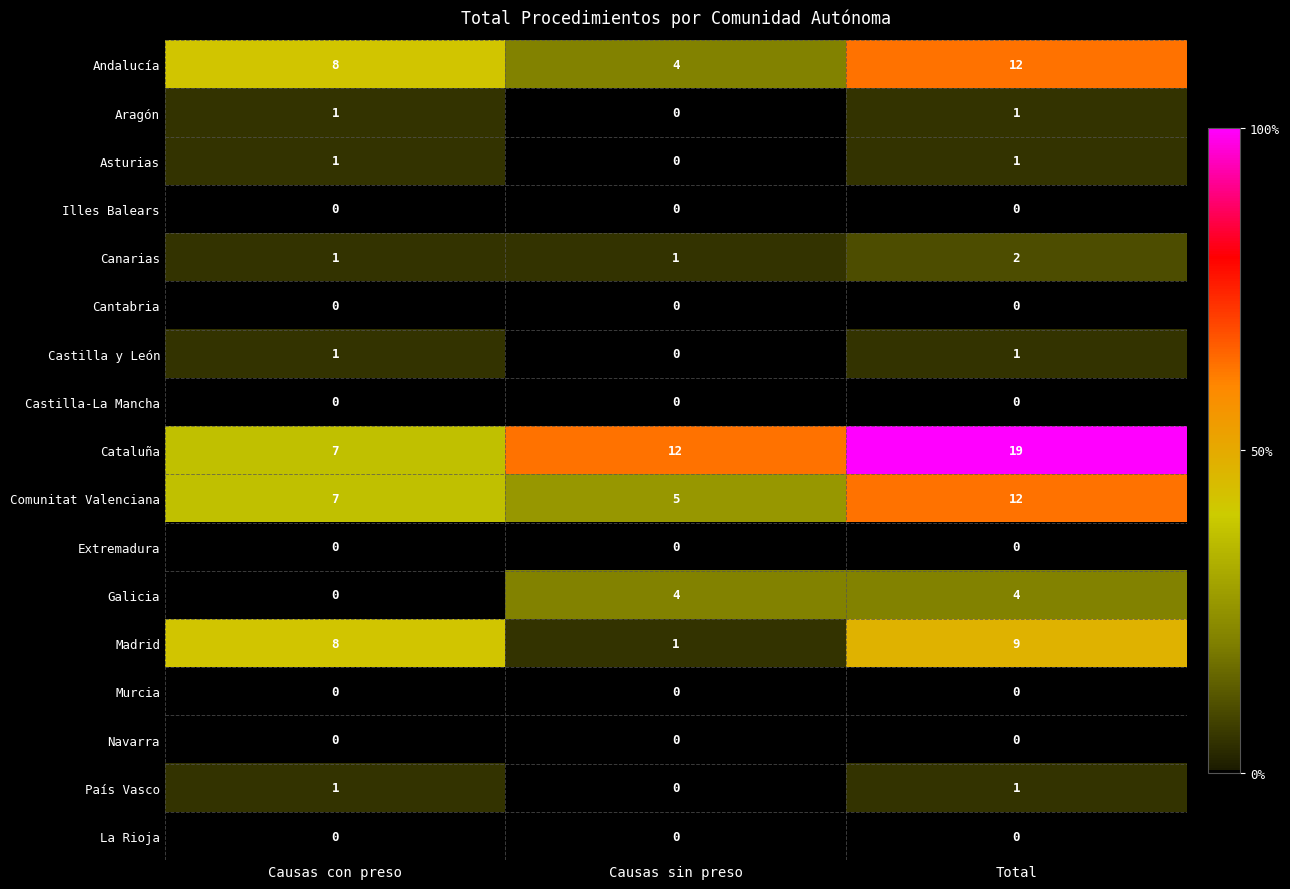

Which series has the largest total across all categories?

Cataluña